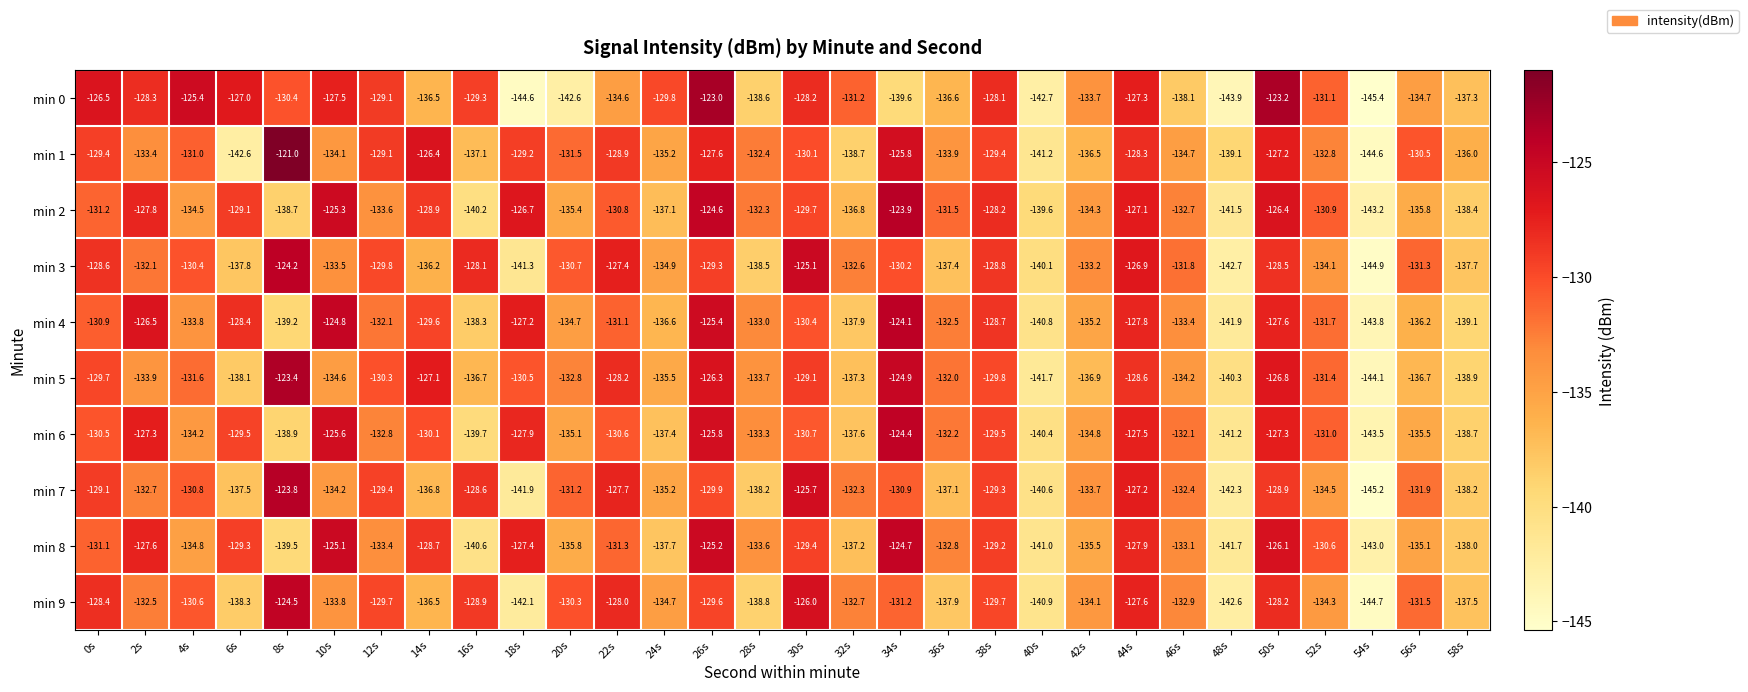

What is the difference between the highest and lowest values at 26s?

6.9